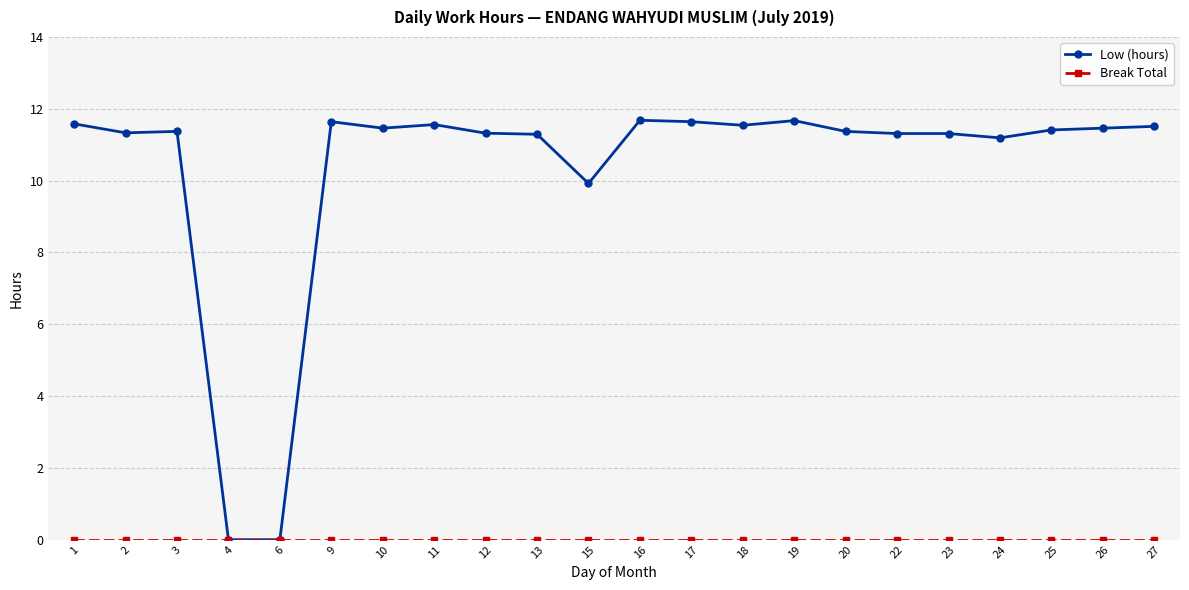

True or false: Low (hours) has a value of 11.5 at 27.

True